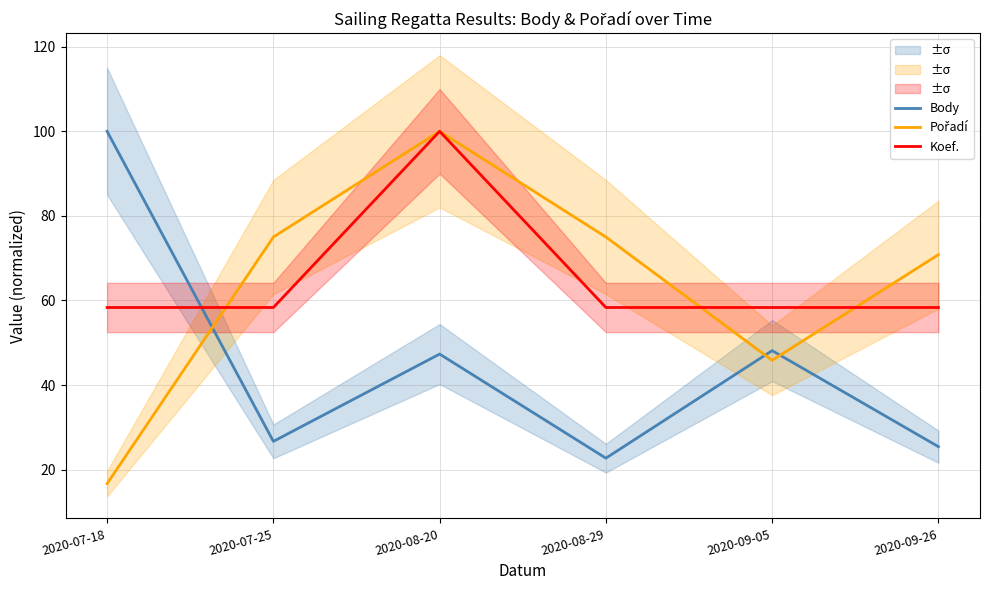

Reading left to right, transcribe all the data shown in this chart.

Body: 2020-07-18=100.0	2020-07-25=26.7	2020-08-20=47.3	2020-08-29=22.7	2020-09-05=48.1	2020-09-26=25.4
Pořadí: 2020-07-18=16.7	2020-07-25=75.0	2020-08-20=100.0	2020-08-29=75.0	2020-09-05=45.8	2020-09-26=70.8
Koef.: 2020-07-18=58.3	2020-07-25=58.3	2020-08-20=100.0	2020-08-29=58.3	2020-09-05=58.3	2020-09-26=58.3